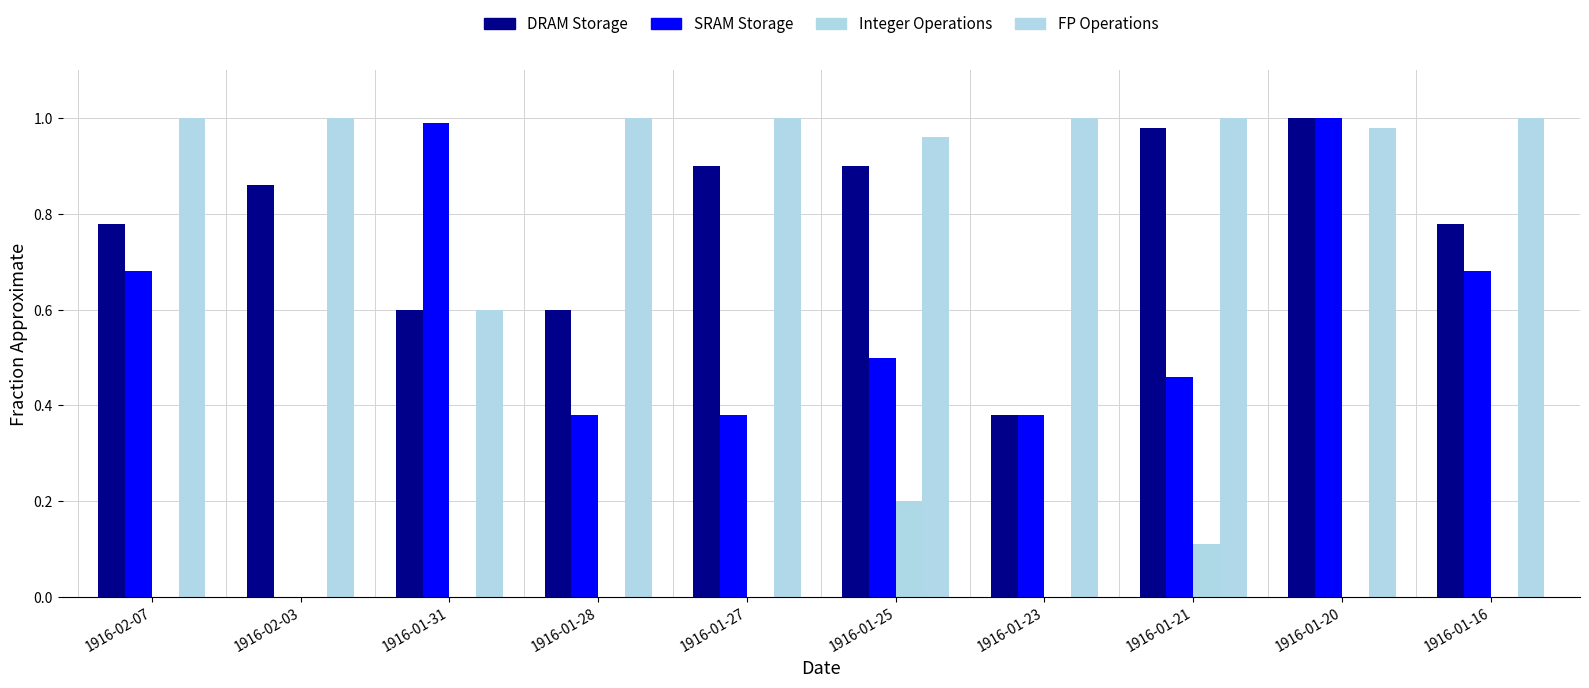

What value does the DRAM Storage series have at 1916-01-20?

1.0